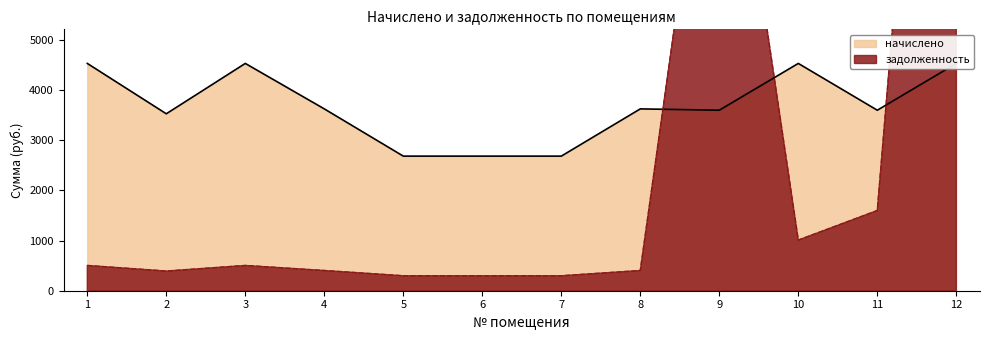

True or false: задолженность and начислено cross at least once.

True